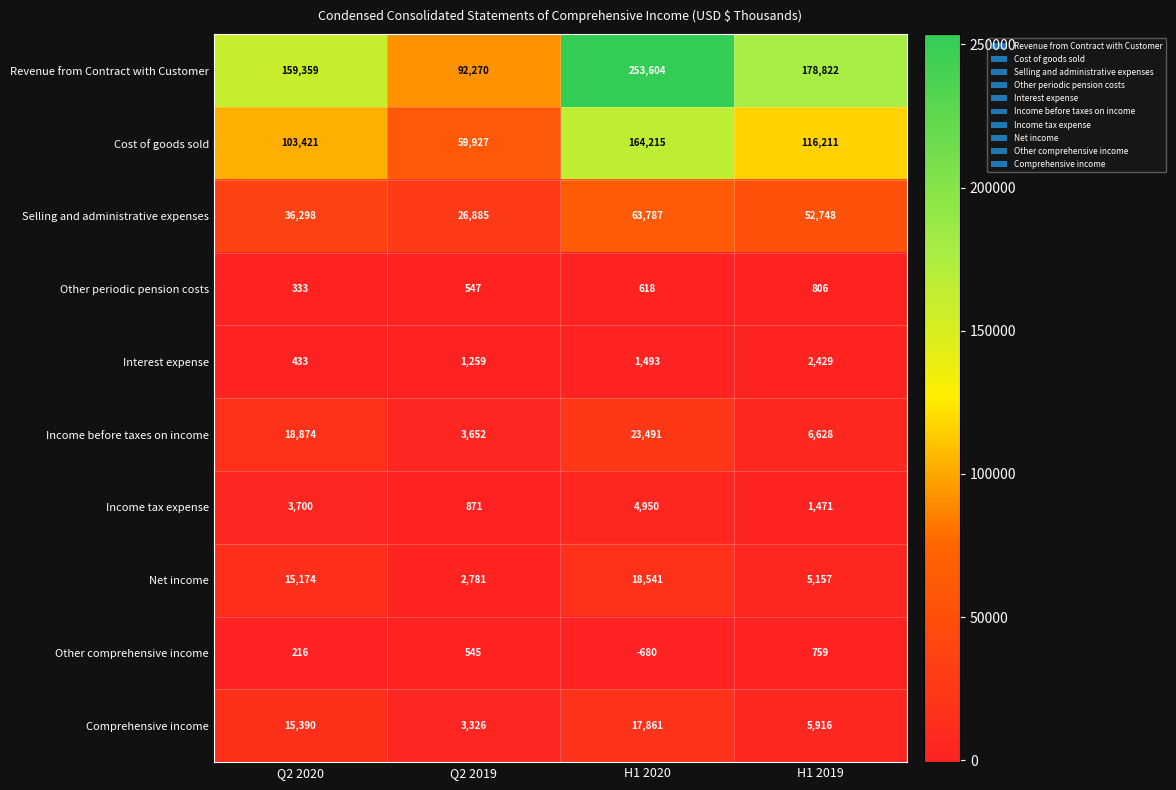

How many Interest expense values are between 1259 and 2429?

3